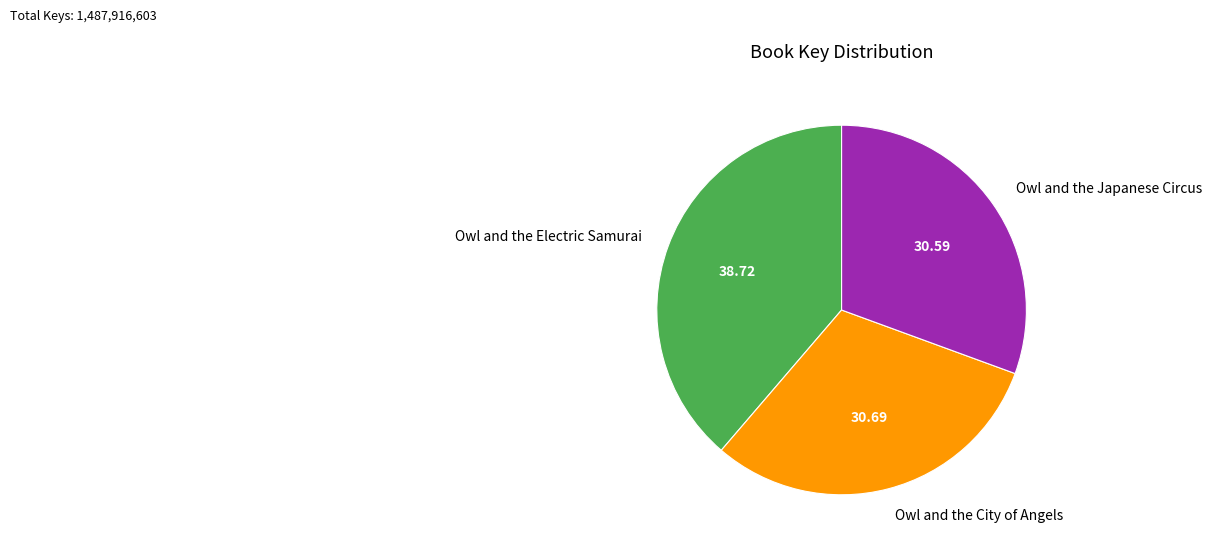

Is it true that Owl and the Japanese Circus is 31% of the pie?

True